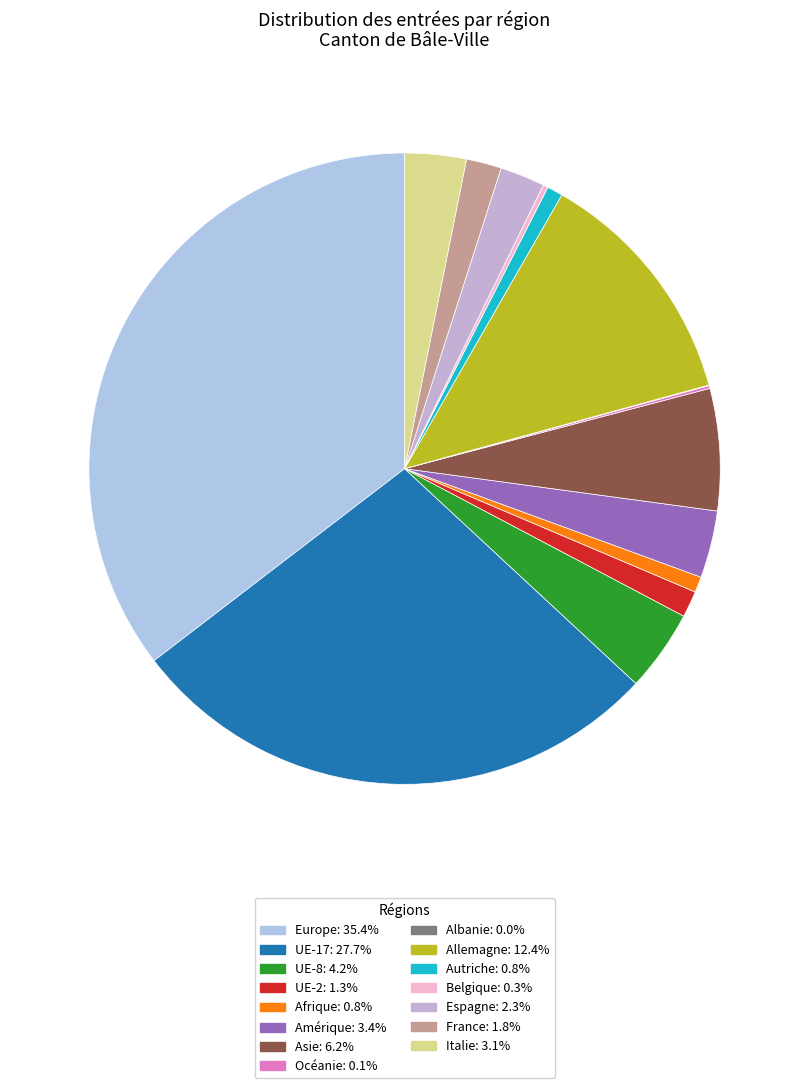

Which slice is the largest?

Europe